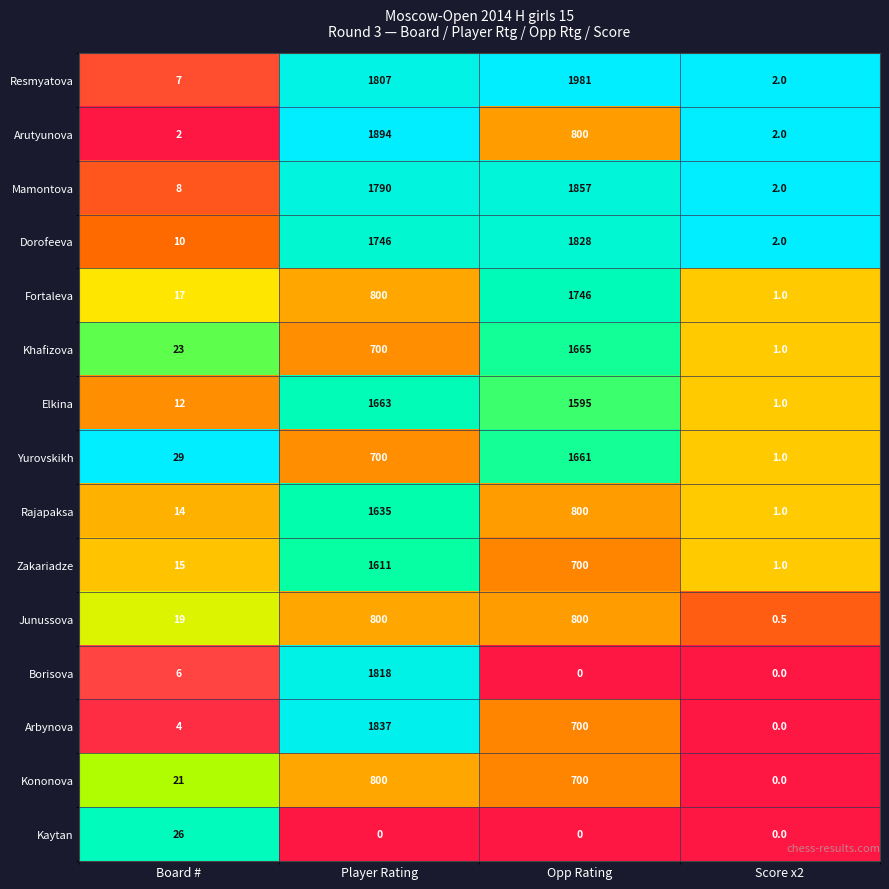

At which category is the sum across all series the highest?

Player Rating